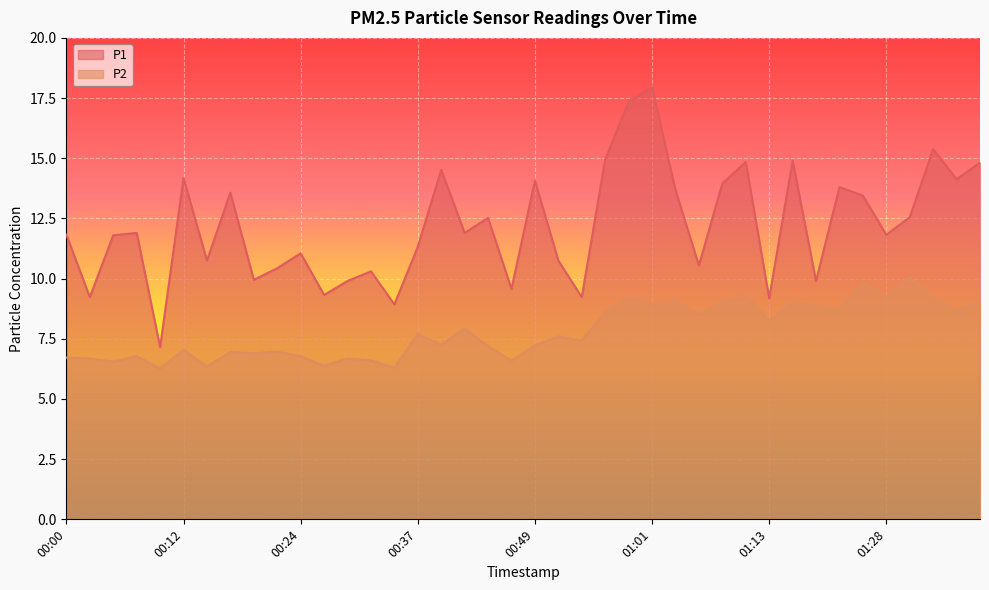

Which series has the largest total across all categories?

P1